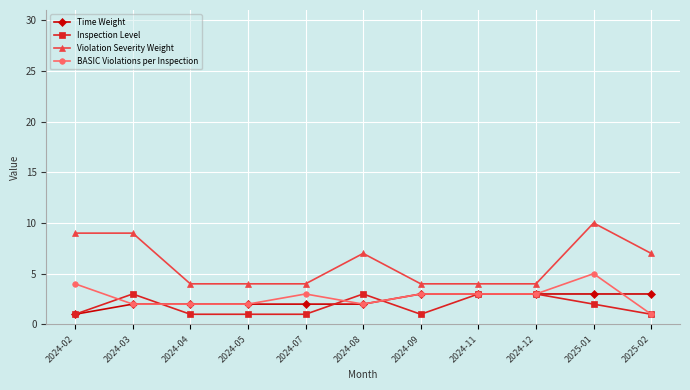

What is the average value of the BASIC Violations per Inspection series?

3